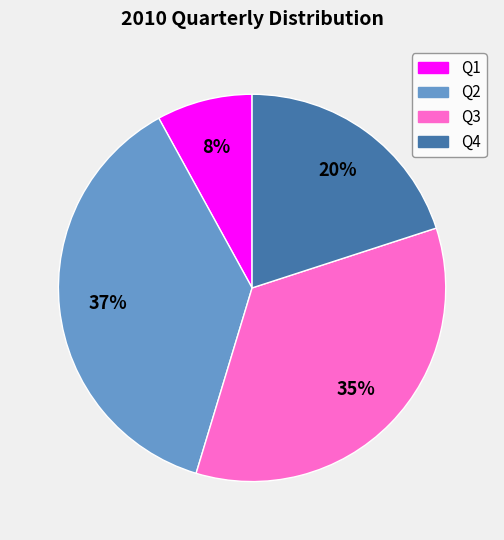

To the nearest percent, what portion does Q3 represent?

35%